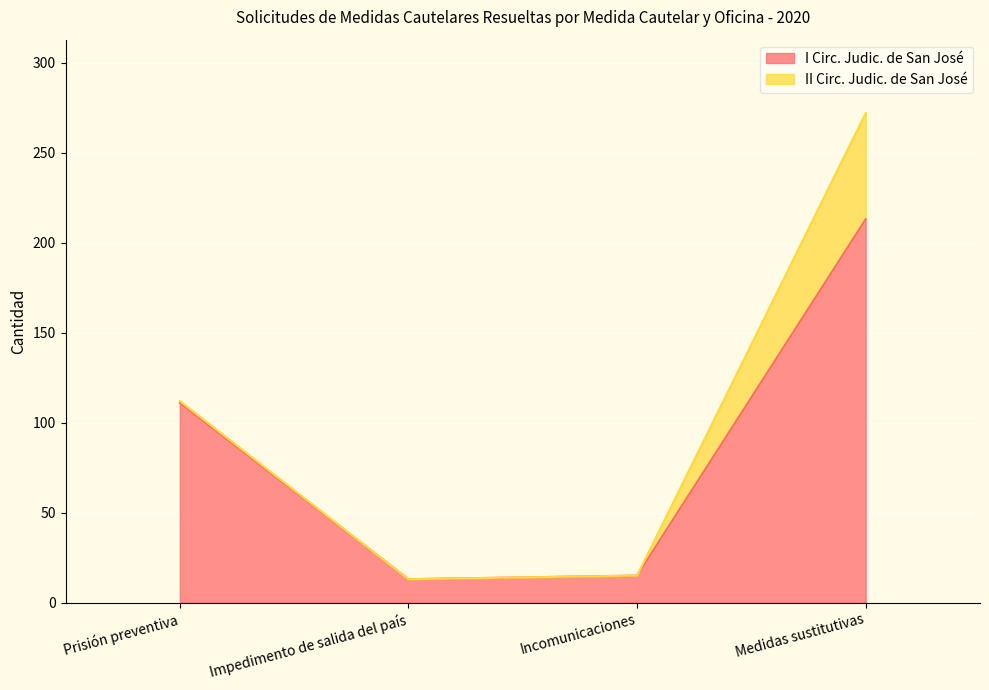

How many lines are shown in the chart?

2